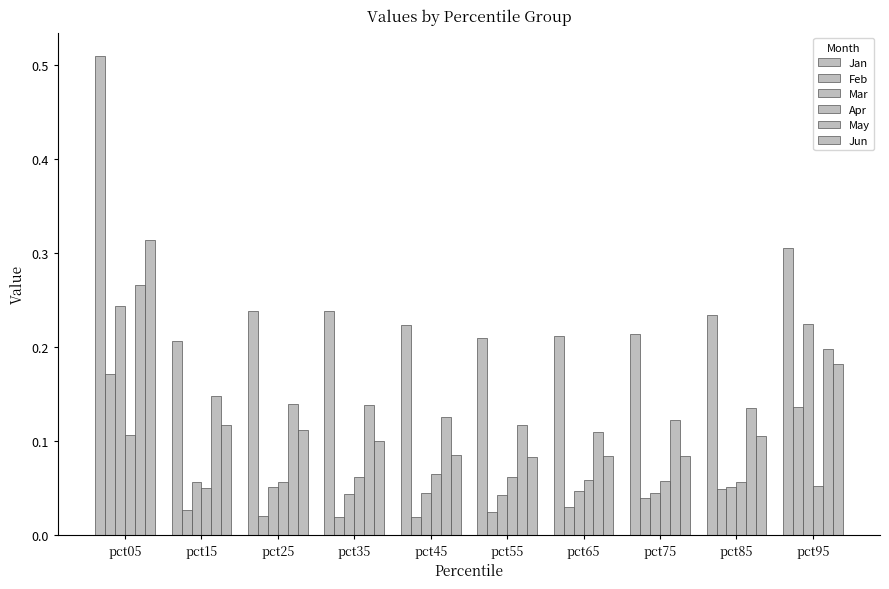

Reading right to left, extract all data points from this chart.

Jan: 0.3	0.2	0.2	0.2	0.2	0.2	0.2	0.2	0.2	0.5
Feb: 0.1	0.0	0.0	0.0	0.0	0.0	0.0	0.0	0.0	0.2
Mar: 0.2	0.1	0.0	0.0	0.0	0.0	0.0	0.1	0.1	0.2
Apr: 0.1	0.1	0.1	0.1	0.1	0.1	0.1	0.1	0.0	0.1
May: 0.2	0.1	0.1	0.1	0.1	0.1	0.1	0.1	0.1	0.3
Jun: 0.2	0.1	0.1	0.1	0.1	0.1	0.1	0.1	0.1	0.3